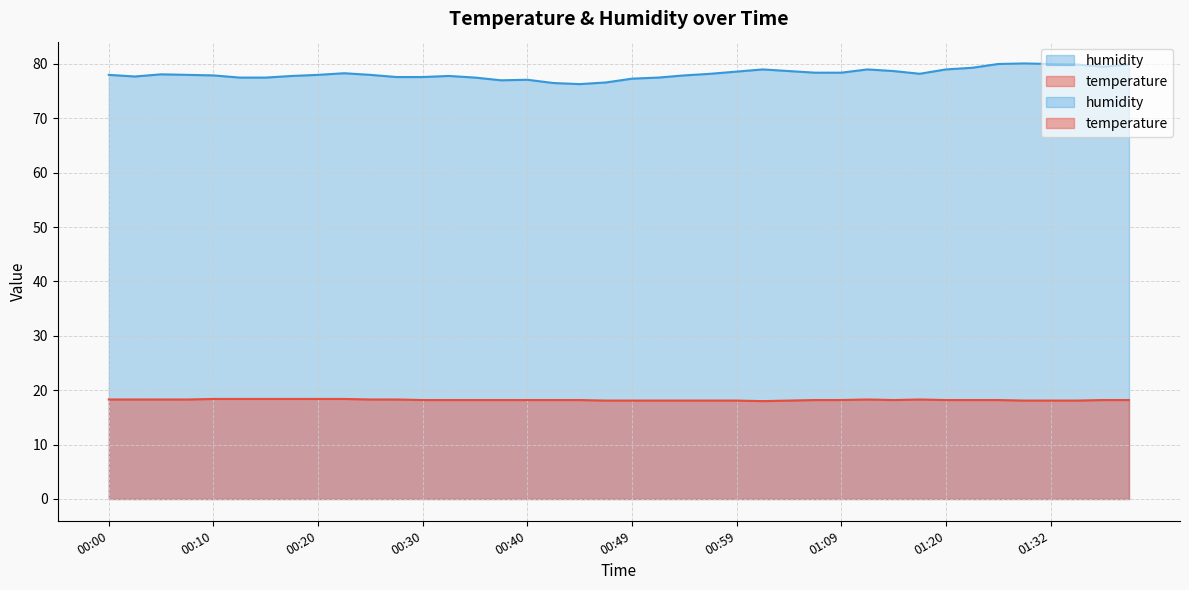

True or false: temperature and humidity cross at least once.

False